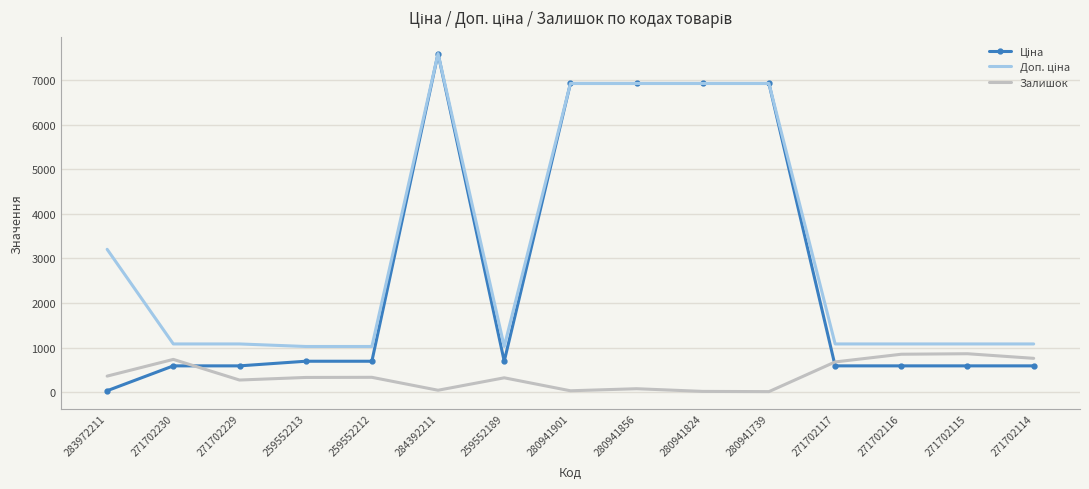

Which label corresponds to the largest value in the chart?

284392211